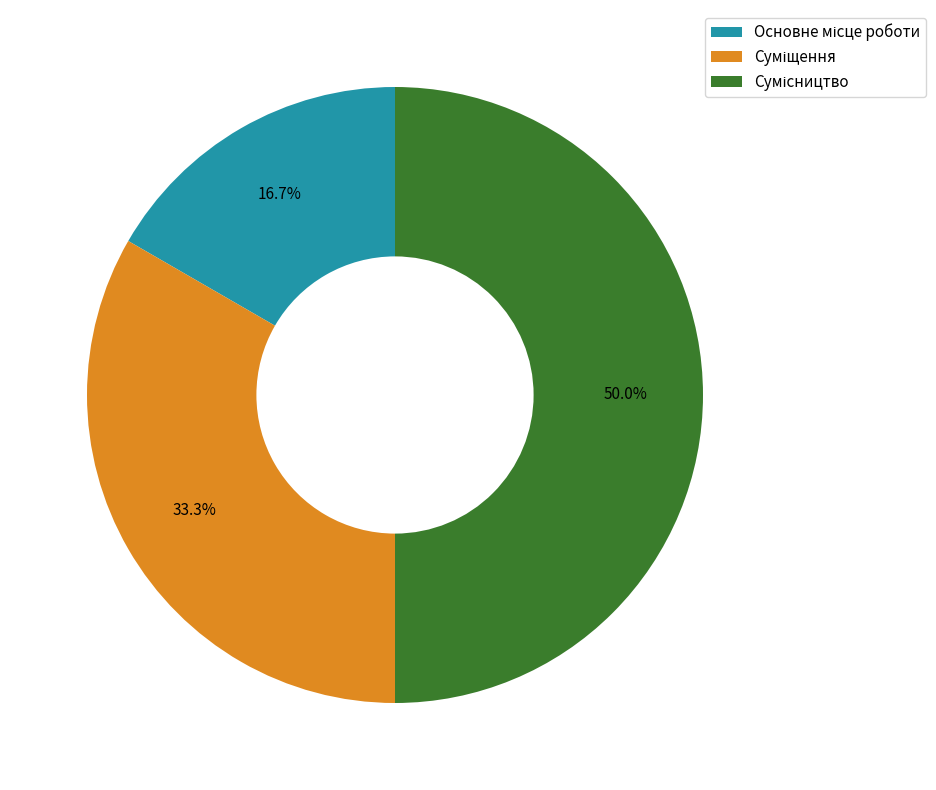

To the nearest percent, what is the difference between the largest and smallest slice percentages?

33%